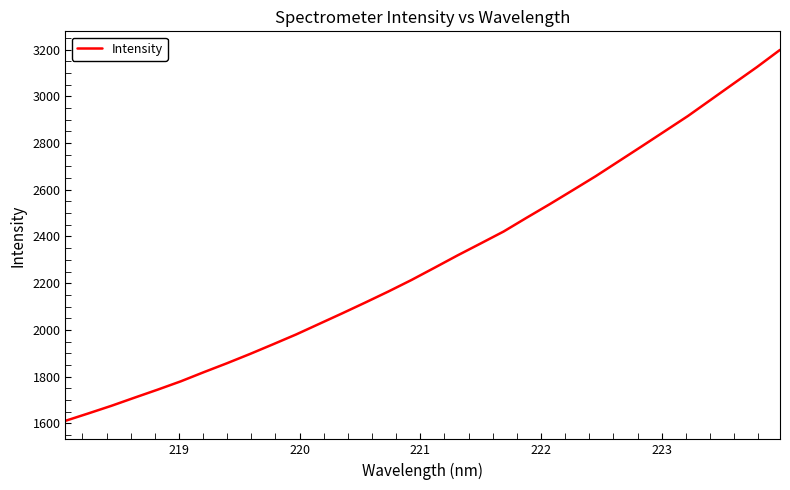

What is the greatest value displayed?

3198.6